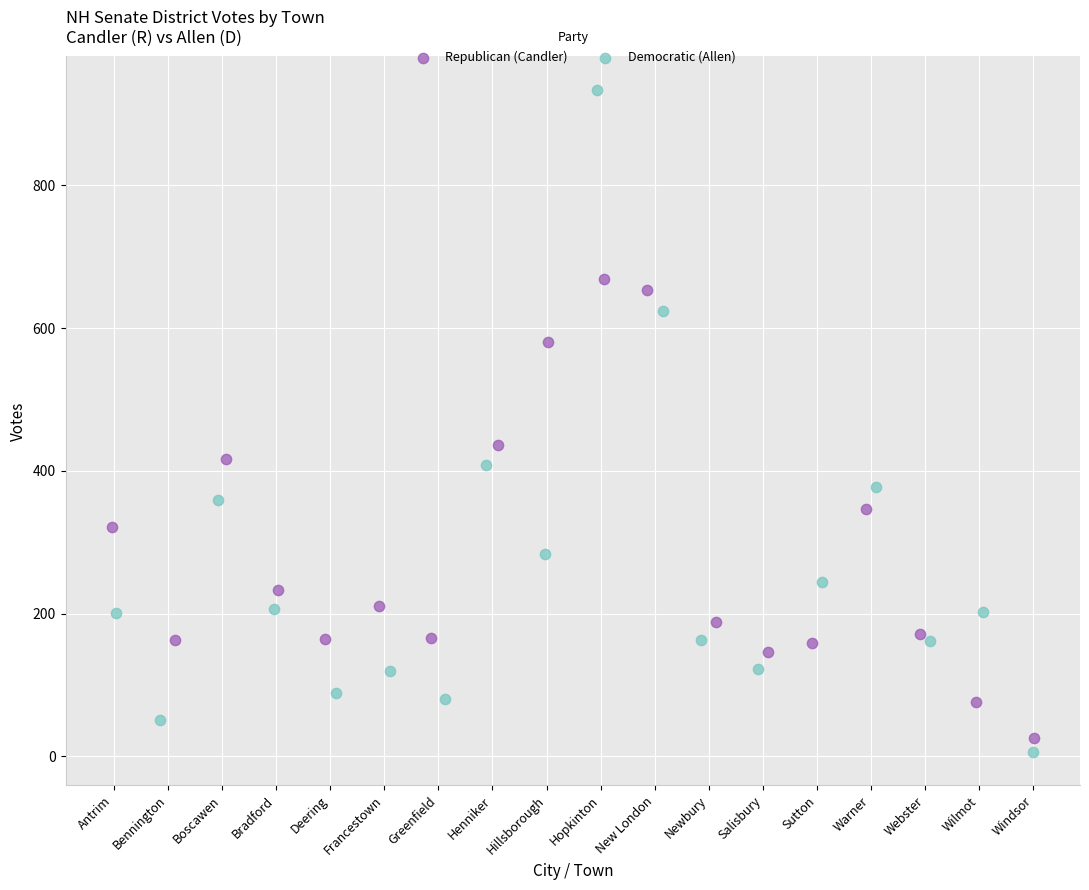

Which series reaches the maximum Y coordinate?

Democratic (Allen)